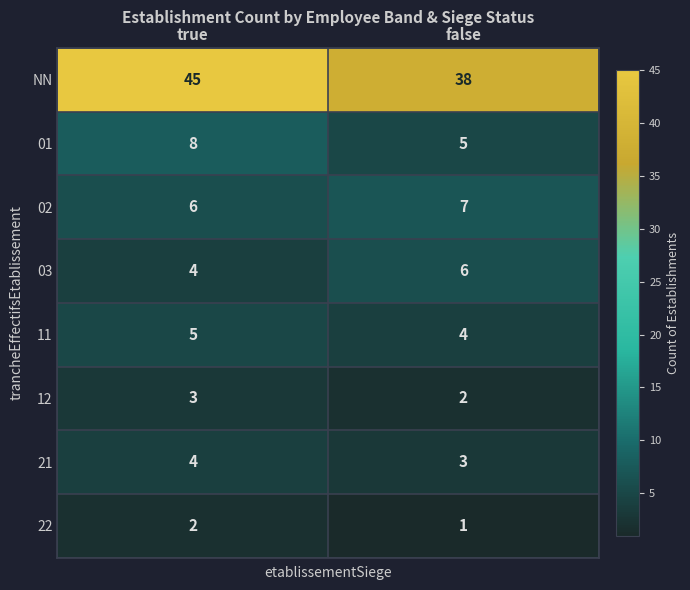

What value does the 21 series have at false?

3